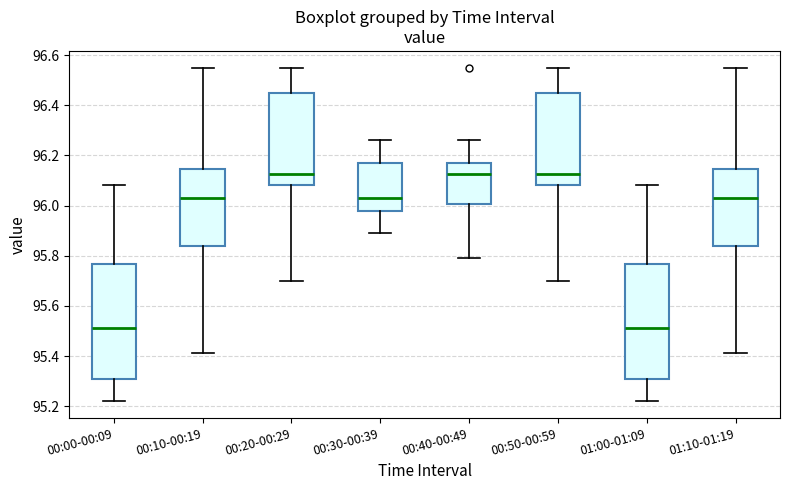

Where does the lower whisker of the box for 00:00-00:09 end on the y-axis? The values are not printed on the chart, so give them approximately, as read against the axis.

95.22